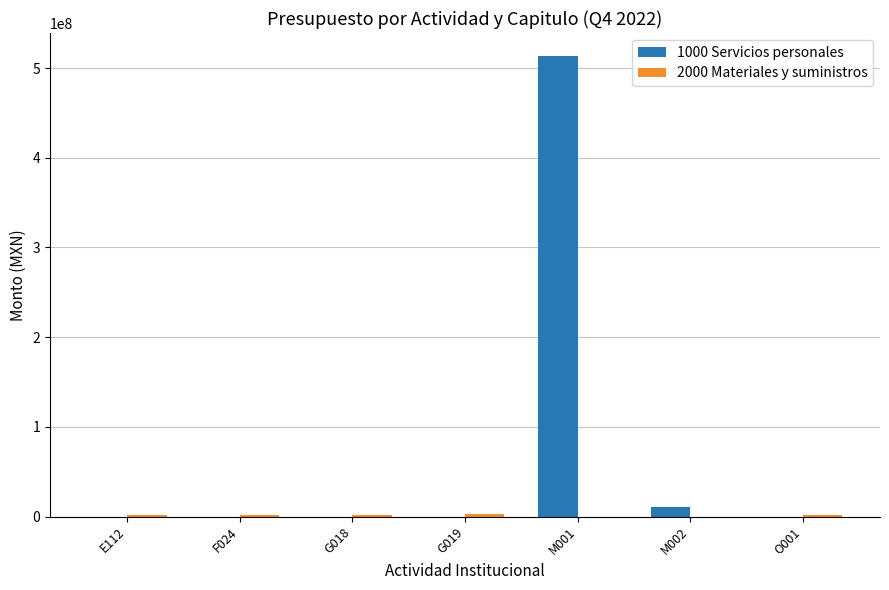

Which series has the largest total across all categories?

1000 Servicios personales